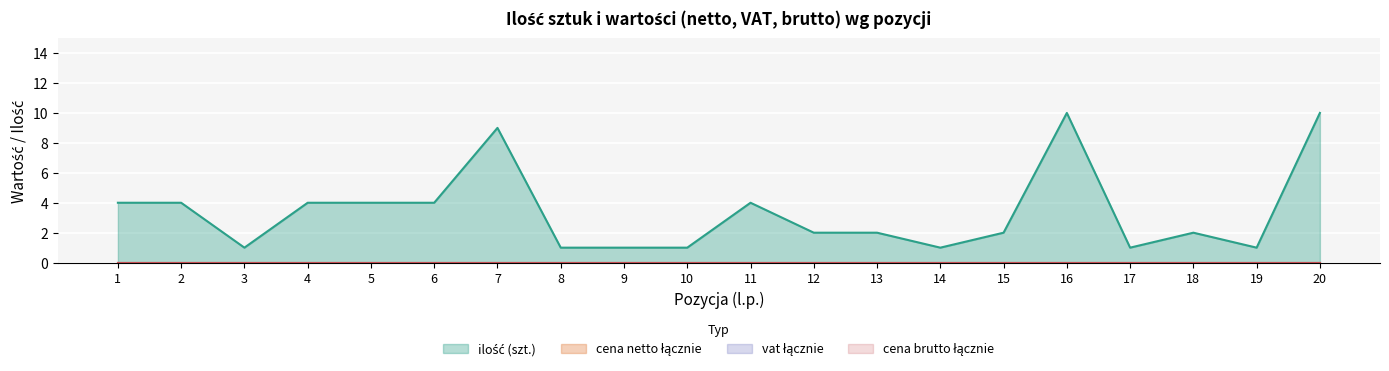

List the labels in order of cena brutto łącznie value, smallest first.

1, 2, 3, 4, 5, 6, 7, 8, 9, 10, 11, 12, 13, 14, 15, 16, 17, 18, 19, 20